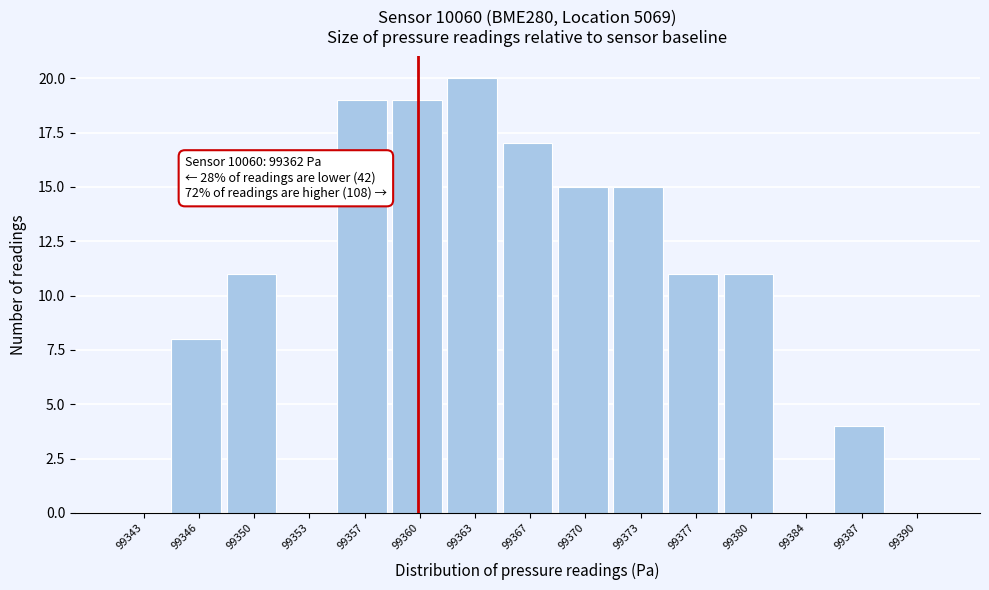

Reading left to right, extract all data points from this chart.

99343=0	99346=8	99350=11	99353=0	99357=19	99360=19	99363=20	99367=17	99370=15	99373=15	99377=11	99380=11	99384=0	99387=4	99390=0